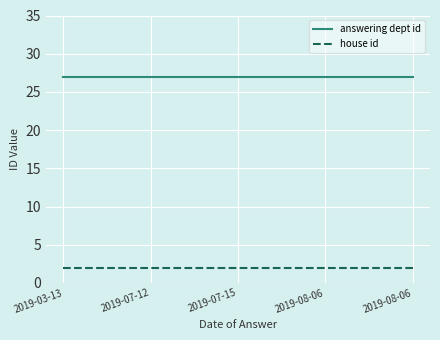

At which label does house id reach its peak?

2019-03-13